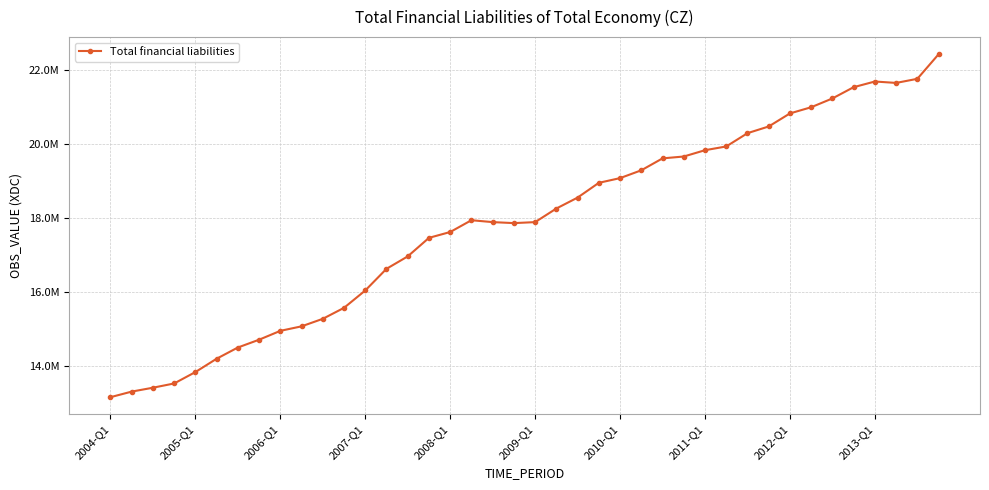

List the labels in order of value, largest first.

39, 38, 36, 37, 35, 34, 33, 32, 31, 30, 29, 28, 27, 26, 25, 24, 23, 22, 21, 17, 18, 20, 19, 16, 15, 14, 13, 12, 11, 10, 2013-Q1, 2012-Q1, 2011-Q1, 2010-Q1, 2009-Q1, 2008-Q1, 2007-Q1, 2006-Q1, 2005-Q1, 2004-Q1